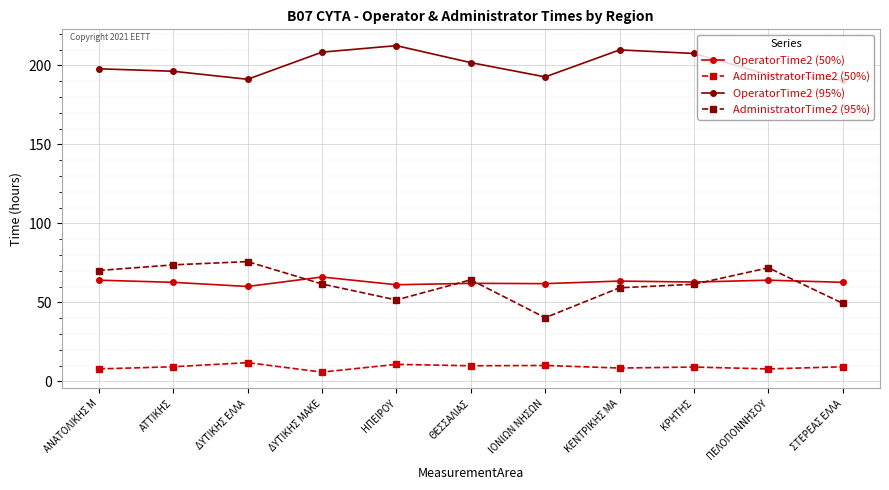

What is the value of the AdministratorTime2 (95%) point at the 3rd from the left?

75.8